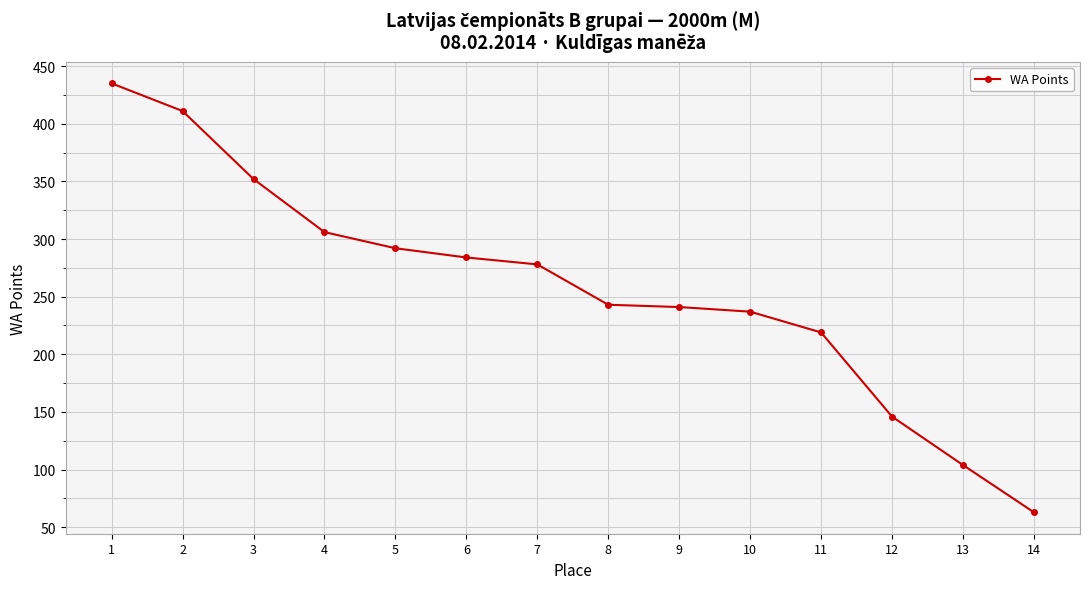

What is the average value?

258